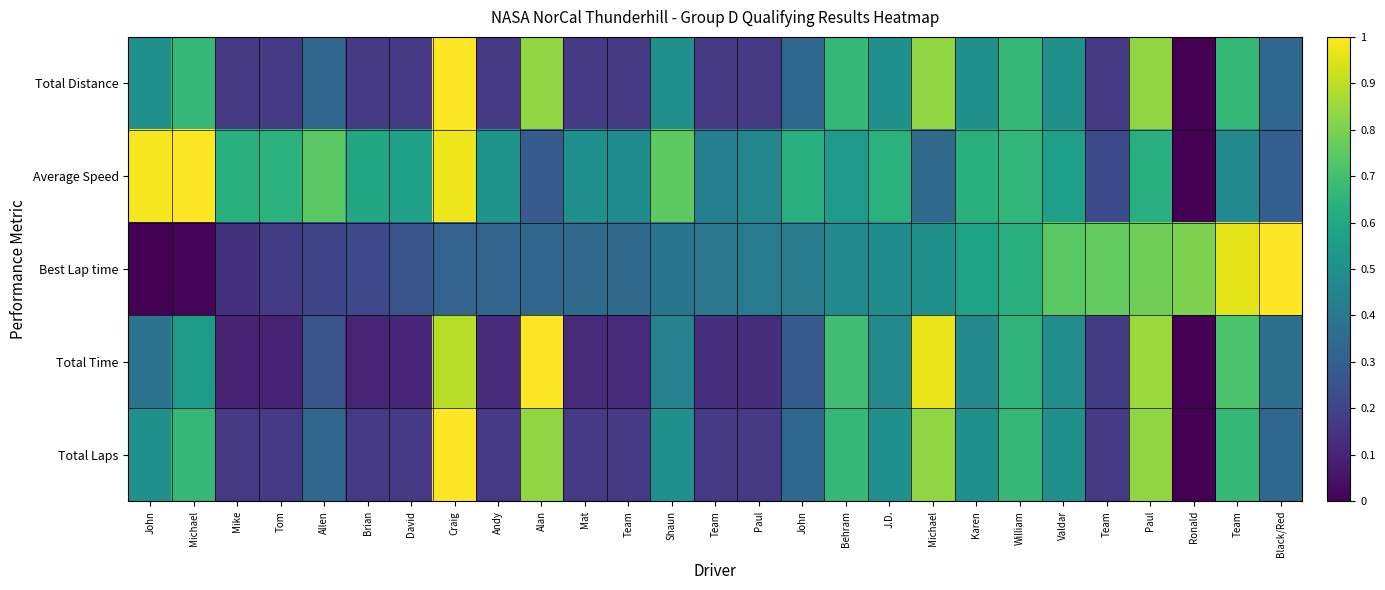

Reading right to left, list all the values displayed in this chart.

Total Laps: Black/Red=0.3	Team=0.7	Ronald=0.0	Paul=0.8	Team=0.2	Valdar=0.5	William=0.7	Karen=0.5	Michael=0.8	J.D.=0.5	Behram=0.7	John=0.3	Paul=0.2	Team=0.2	Shaun=0.5	Team=0.2	Mat=0.2	Alan=0.8	Andy=0.2	Craig=1.0	David=0.2	Brian=0.2	Allen=0.3	Tom=0.2	Mike=0.2	Michael=0.7	John=0.5
Total Time: Black/Red=0.4	Team=0.7	Ronald=0.0	Paul=0.8	Team=0.2	Valdar=0.5	William=0.7	Karen=0.5	Michael=1.0	J.D.=0.5	Behram=0.7	John=0.3	Paul=0.1	Team=0.1	Shaun=0.4	Team=0.1	Mat=0.1	Alan=1.0	Andy=0.1	Craig=0.9	David=0.1	Brian=0.1	Allen=0.3	Tom=0.1	Mike=0.1	Michael=0.5	John=0.4
Best Lap time: Black/Red=1.0	Team=1.0	Ronald=0.8	Paul=0.8	Team=0.8	Valdar=0.7	William=0.6	Karen=0.6	Michael=0.5	J.D.=0.5	Behram=0.5	John=0.4	Paul=0.4	Team=0.4	Shaun=0.4	Team=0.3	Mat=0.3	Alan=0.3	Andy=0.3	Craig=0.3	David=0.3	Brian=0.2	Allen=0.2	Tom=0.2	Mike=0.1	Michael=0.0	John=0.0
Average Speed: Black/Red=0.3	Team=0.5	Ronald=0.0	Paul=0.6	Team=0.2	Valdar=0.6	William=0.7	Karen=0.6	Michael=0.3	J.D.=0.6	Behram=0.5	John=0.6	Paul=0.5	Team=0.4	Shaun=0.8	Team=0.5	Mat=0.5	Alan=0.3	Andy=0.5	Craig=1.0	David=0.6	Brian=0.6	Allen=0.7	Tom=0.6	Mike=0.6	Michael=1.0	John=1.0
Total Distance: Black/Red=0.3	Team=0.7	Ronald=0.0	Paul=0.8	Team=0.2	Valdar=0.5	William=0.7	Karen=0.5	Michael=0.8	J.D.=0.5	Behram=0.7	John=0.3	Paul=0.2	Team=0.2	Shaun=0.5	Team=0.2	Mat=0.2	Alan=0.8	Andy=0.2	Craig=1.0	David=0.2	Brian=0.2	Allen=0.3	Tom=0.2	Mike=0.2	Michael=0.7	John=0.5